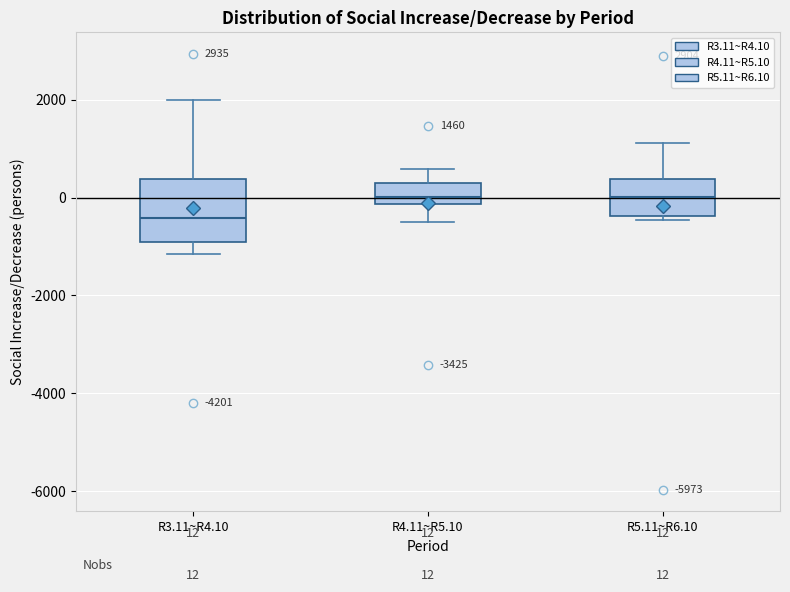

Which box is the tallest, from its lower edge to its upper edge?

R3.11~R4.10